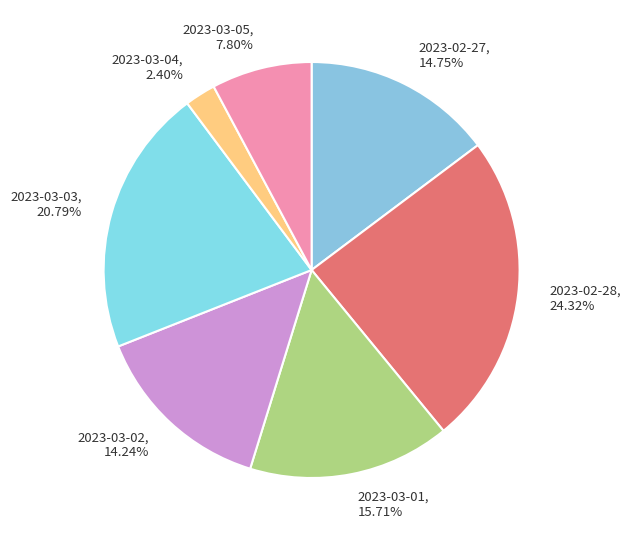

Is there a majority slice in this chart?

No